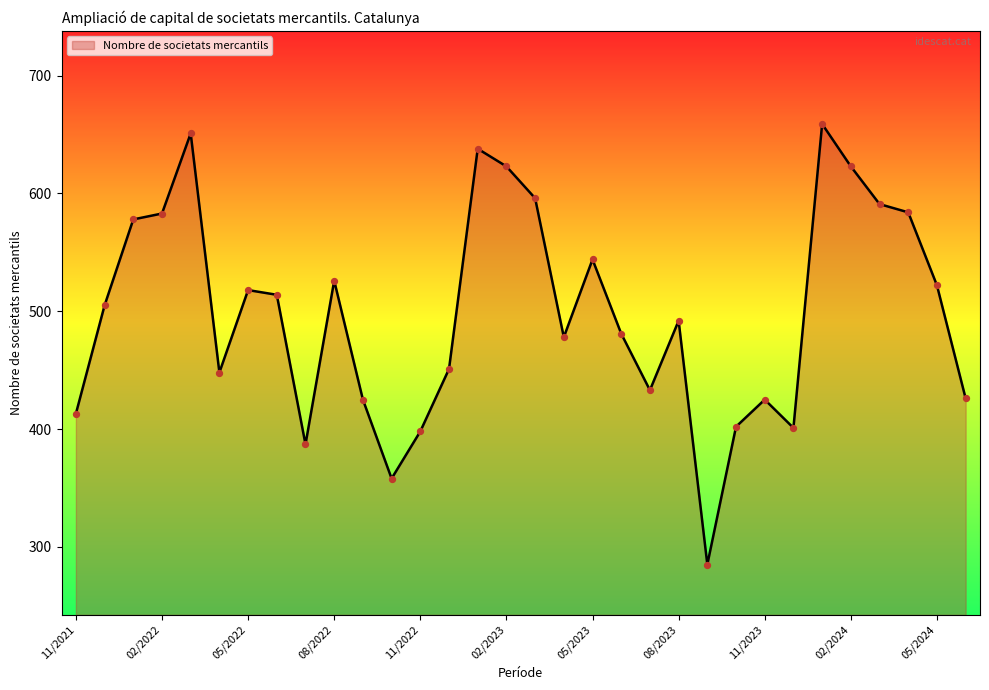

What is the minimum value shown in the chart?

285